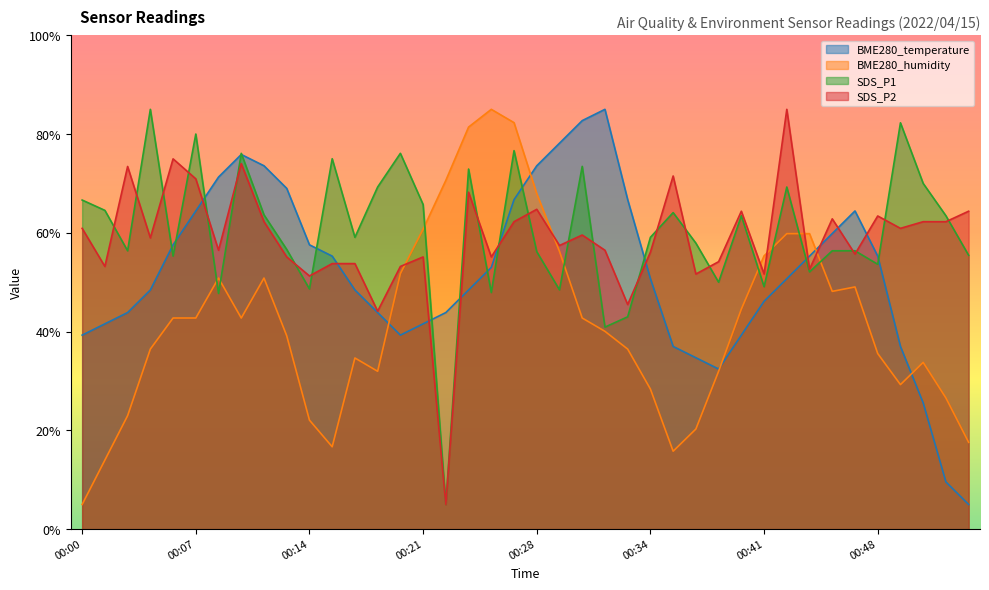

At how many categories does at least one series exceed 53?

40